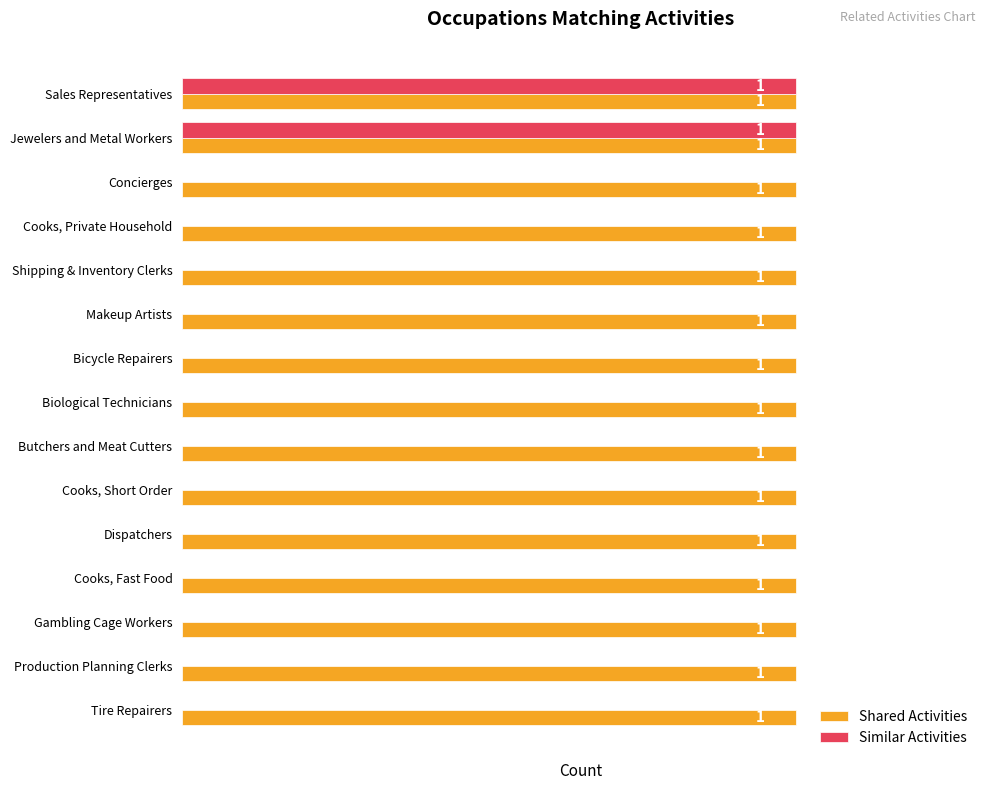

Which series has the largest total across all categories?

Shared Activities